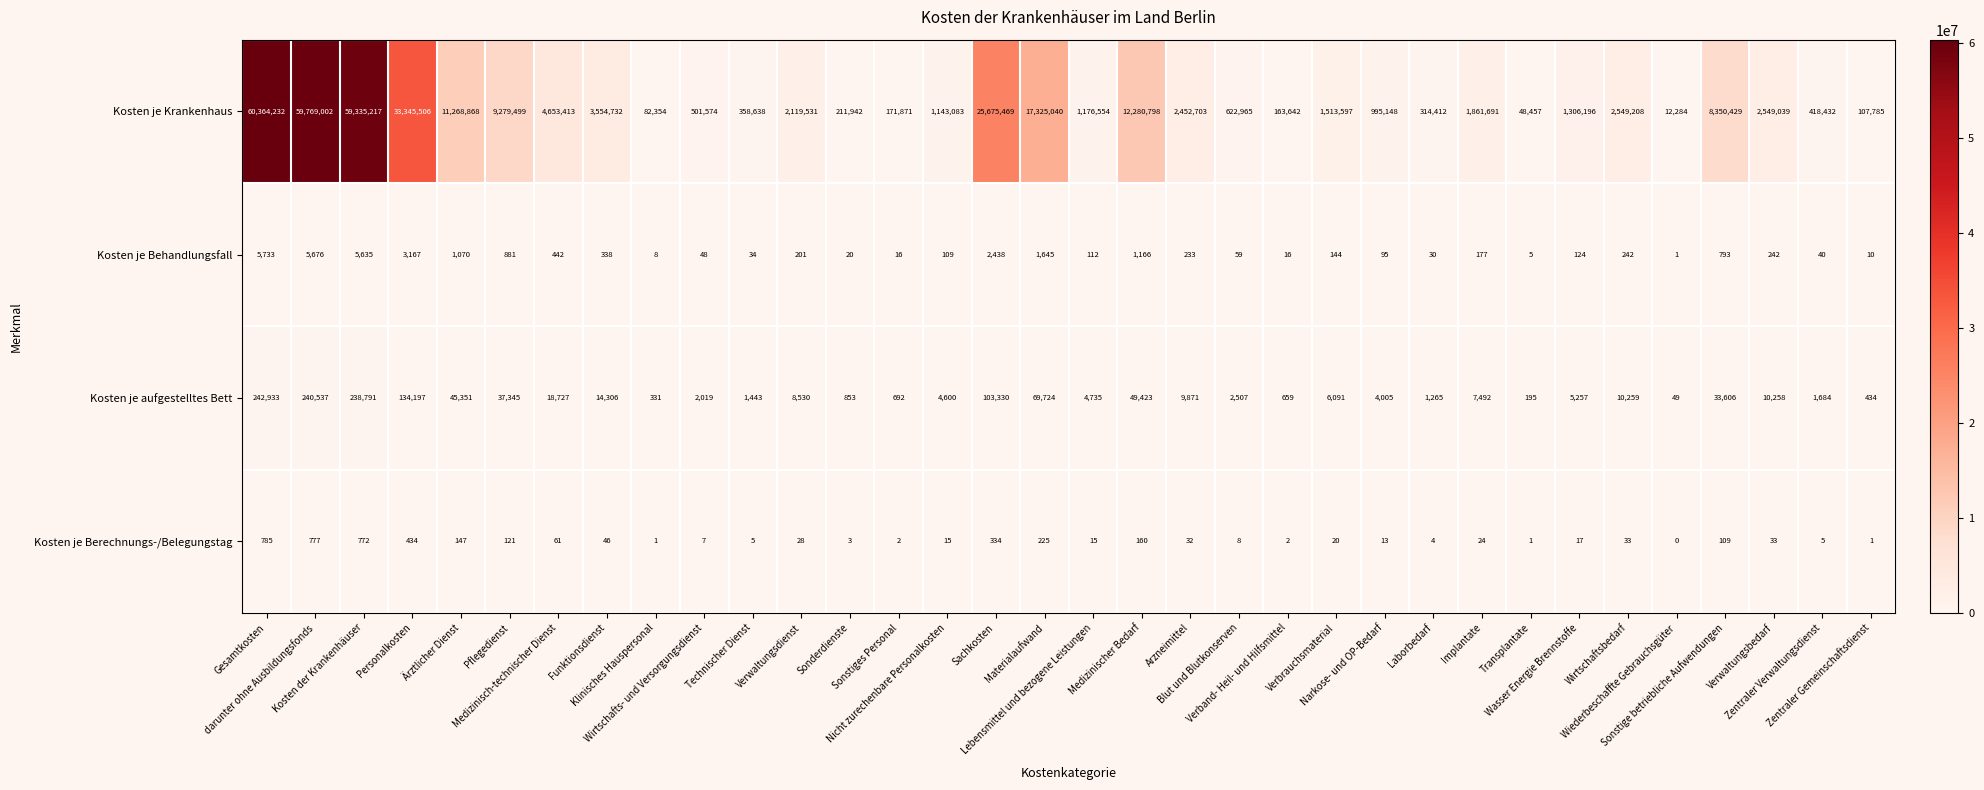

What is the greatest value displayed?

60364232